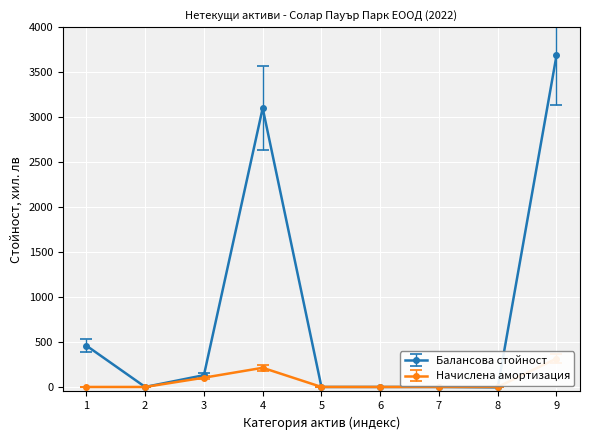

At which category does Балансова стойност reach its first local peak?

4